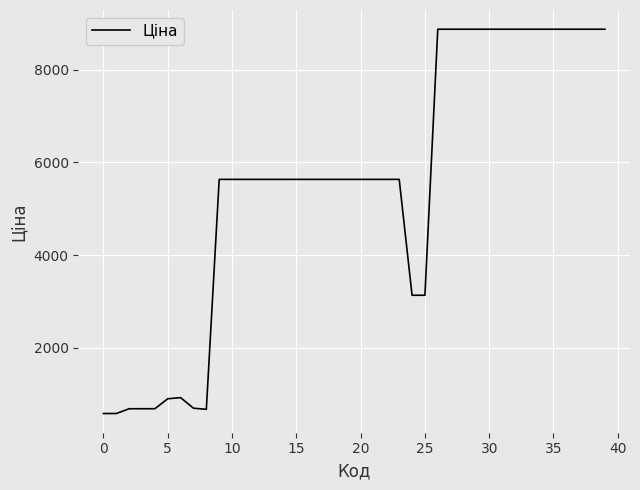

What is the maximum value shown in the chart?

8874.6